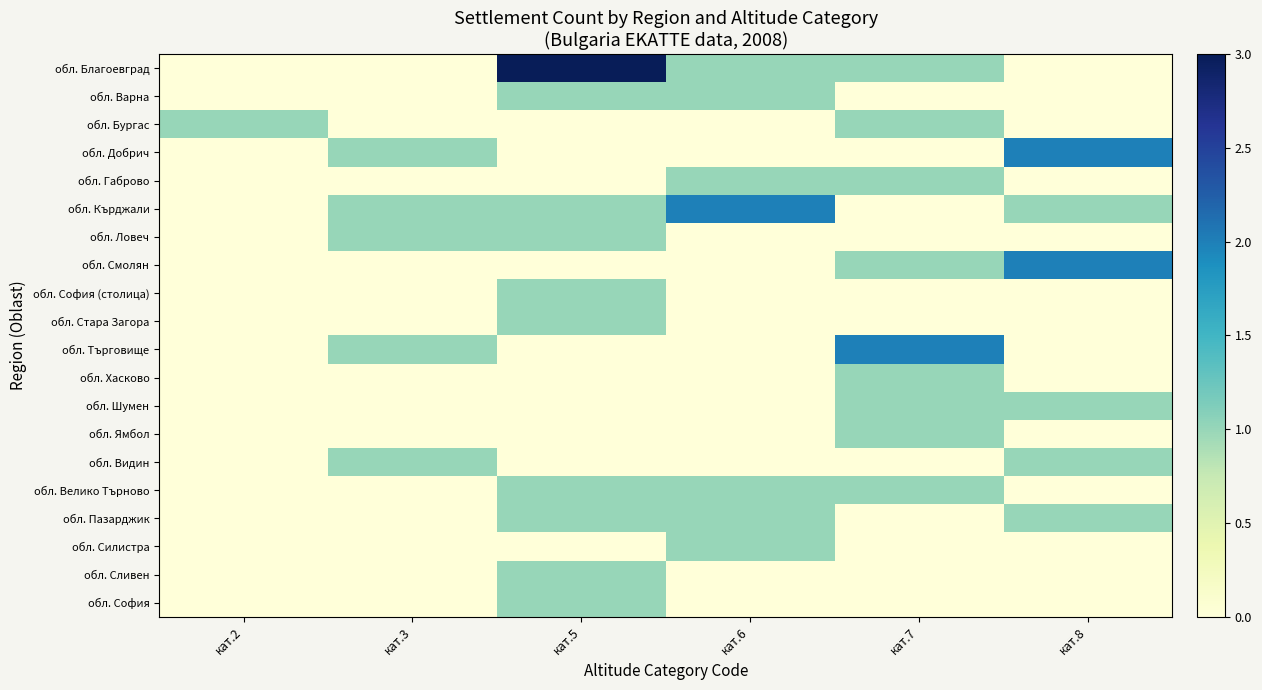

Which series has the largest total across all categories?

обл. Благоевград